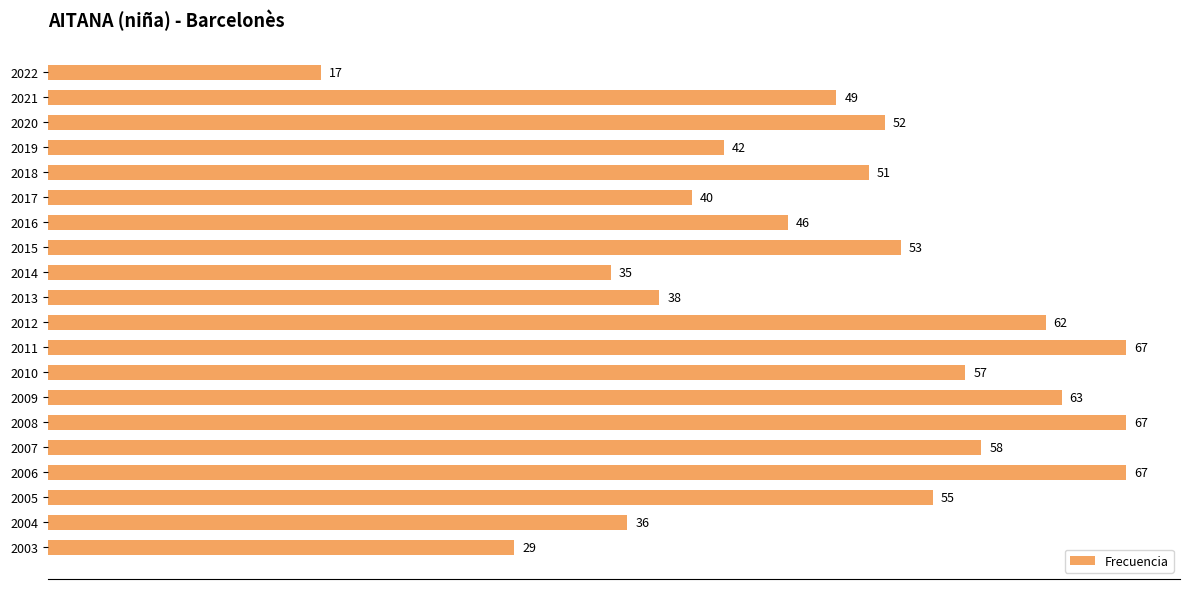

What is the minimum value shown in the chart?

17